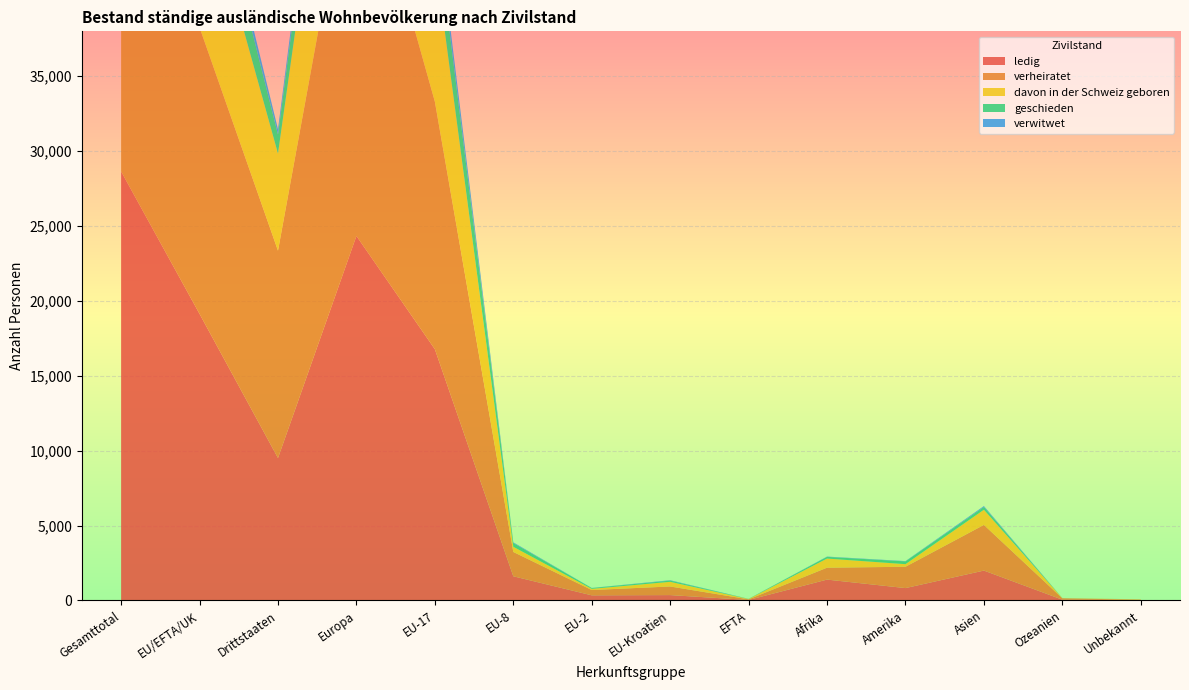

Reading right to left, transcribe all the data shown in this chart.

ledig: 33	54	1998	828	1395	35	361	345	1617	16777	24338	9511	19135	28646
verheiratet: 19	91	3049	1424	796	43	575	355	1624	16530	27591	13843	19127	32970
davon in der Schweiz geboren: 23	12	1011	174	609	21	310	79	344	9682	15086	6479	10436	16915
geschieden: 3	4	186	185	113	10	83	52	255	2873	4058	1276	3273	4549
verwitwet: 0	2	61	19	20	3	25	8	43	814	1149	358	893	1251